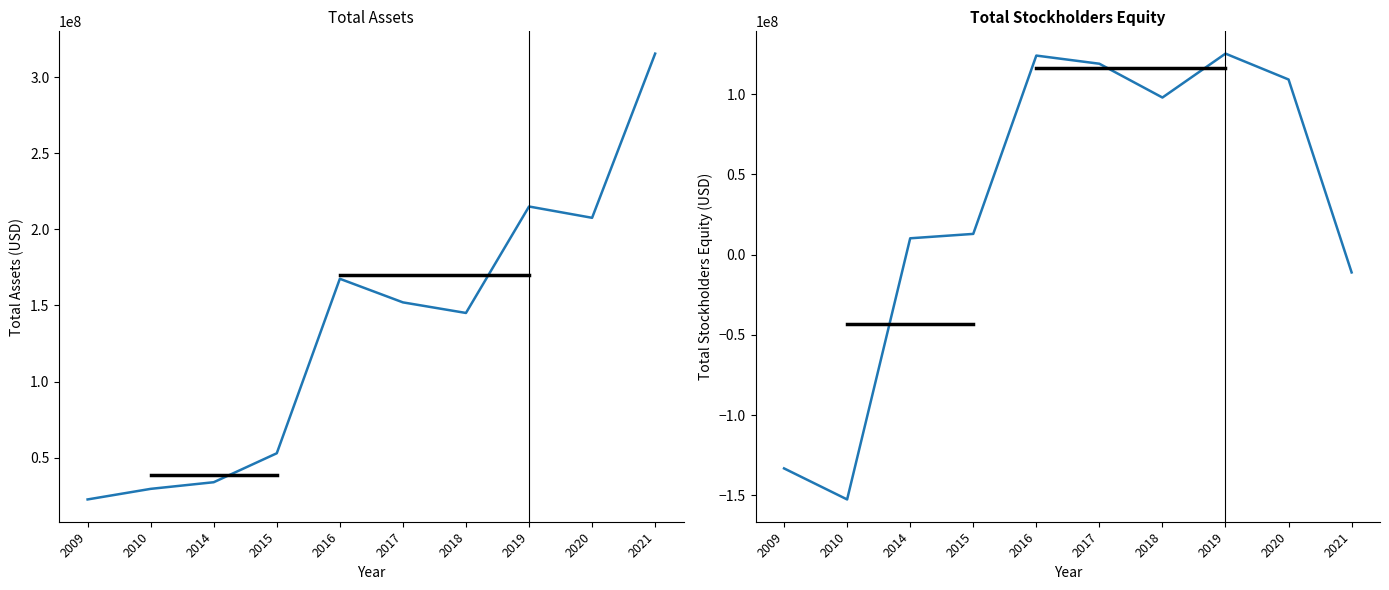

What is the value of the Total Stockholders Equity point at the 2nd from the left?

-152505000